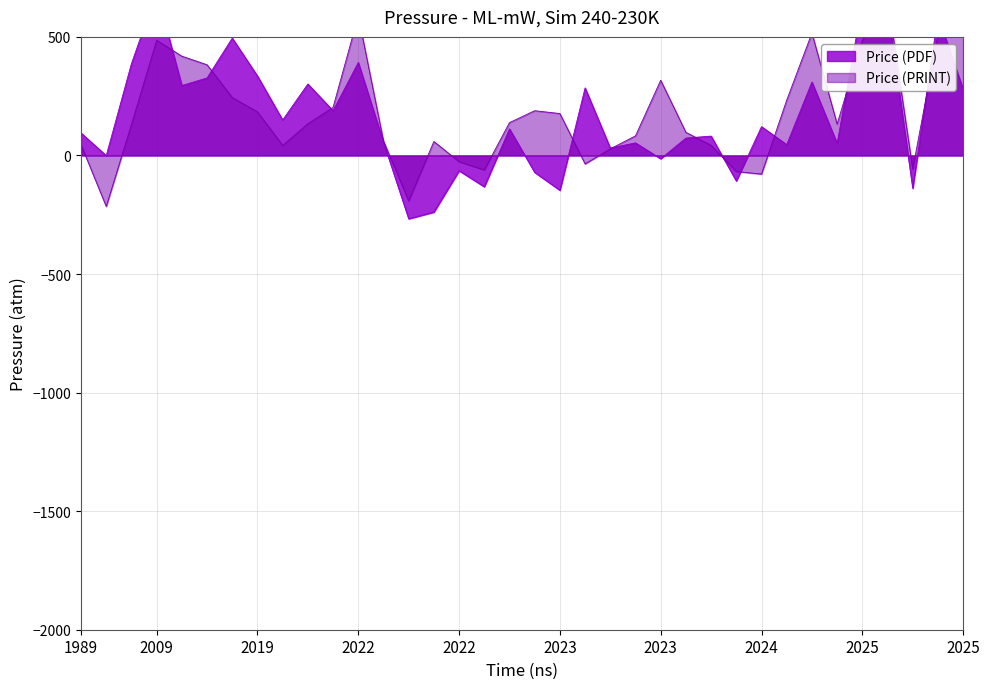

What is the average value of the Price (PRINT) series?

186.2